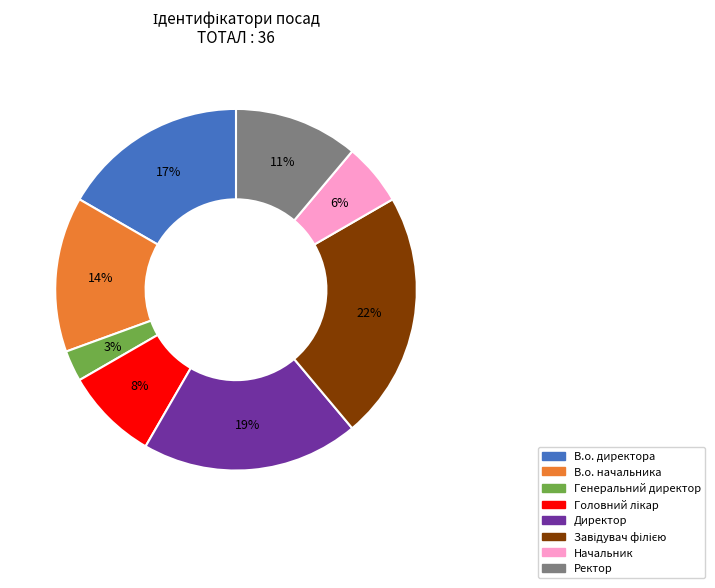

Combined, do Генеральний директор and В.о. директора account for over 50%?

No